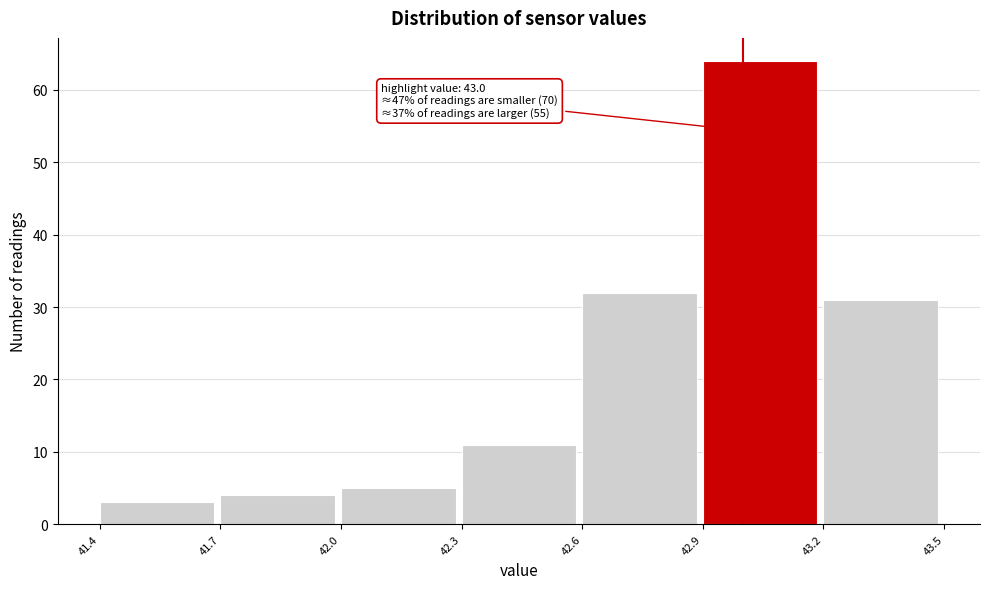

Over which range of the x-axis is the bar tallest?

42.9 to 43.2